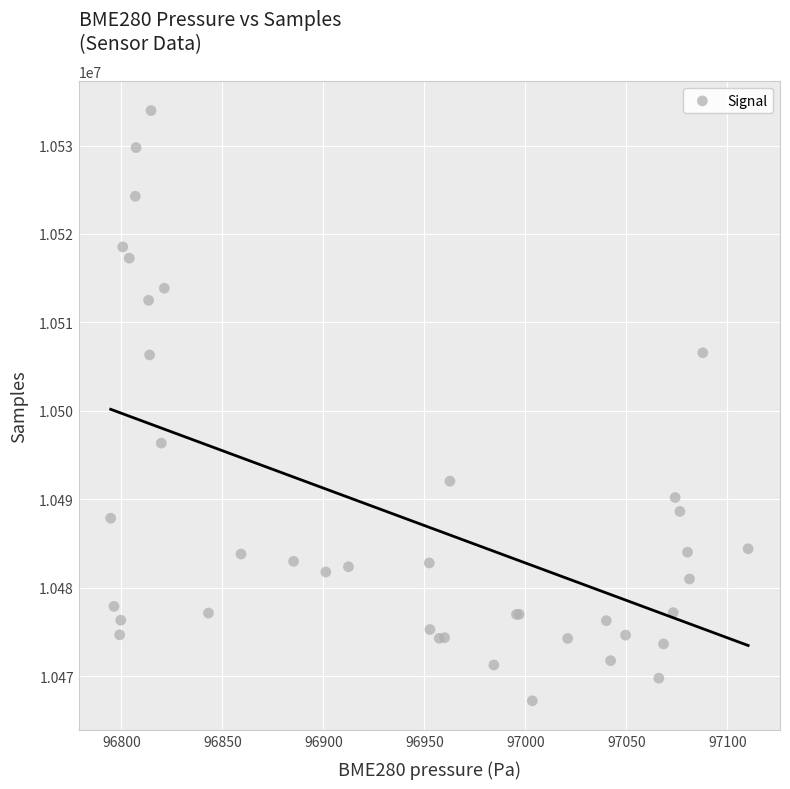

What Y value in the scatter plot is closest to 10500585?

10496353